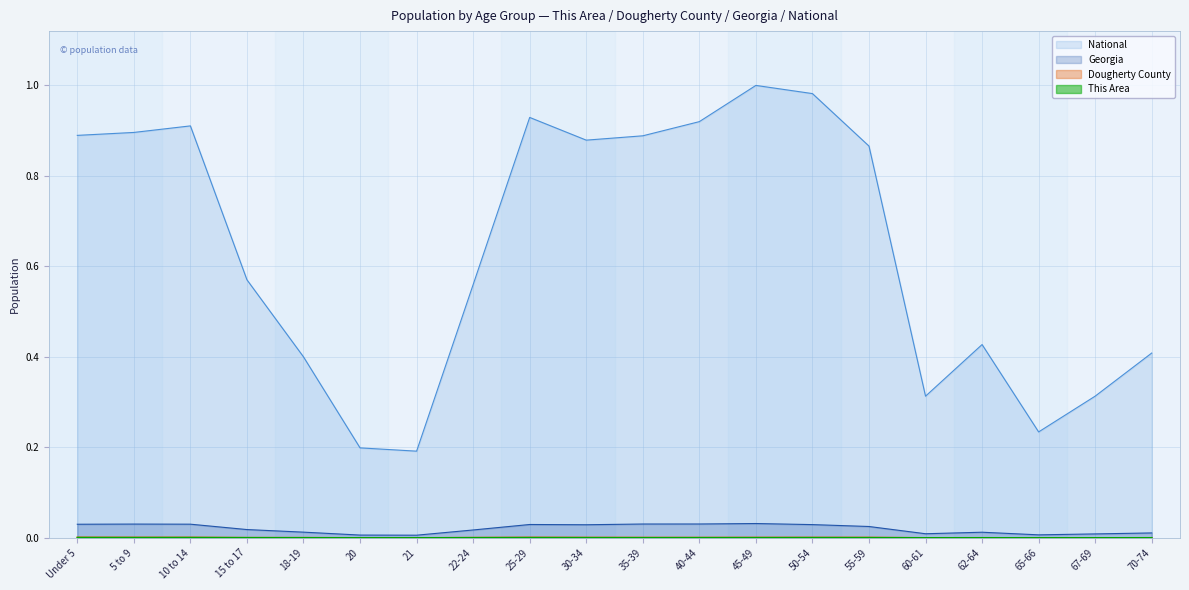

Reading left to right, extract all data points from this chart.

This Area: 0.0	0.0	0.0	0.0	0.0	0.0	0.0	0.0	0.0	0.0	0.0	0.0	0.0	0.0	0.0	0.0	0.0	0.0	0.0	0.0
Dougherty County: 0.0	0.0	0.0	0.0	0.0	0.0	0.0	0.0	0.0	0.0	0.0	0.0	0.0	0.0	0.0	0.0	0.0	0.0	0.0	0.0
Georgia: 0.0	0.0	0.0	0.0	0.0	0.0	0.0	0.0	0.0	0.0	0.0	0.0	0.0	0.0	0.0	0.0	0.0	0.0	0.0	0.0
National: 0.9	0.9	0.9	0.6	0.4	0.2	0.2	0.6	0.9	0.9	0.9	0.9	1.0	1.0	0.9	0.3	0.4	0.2	0.3	0.4